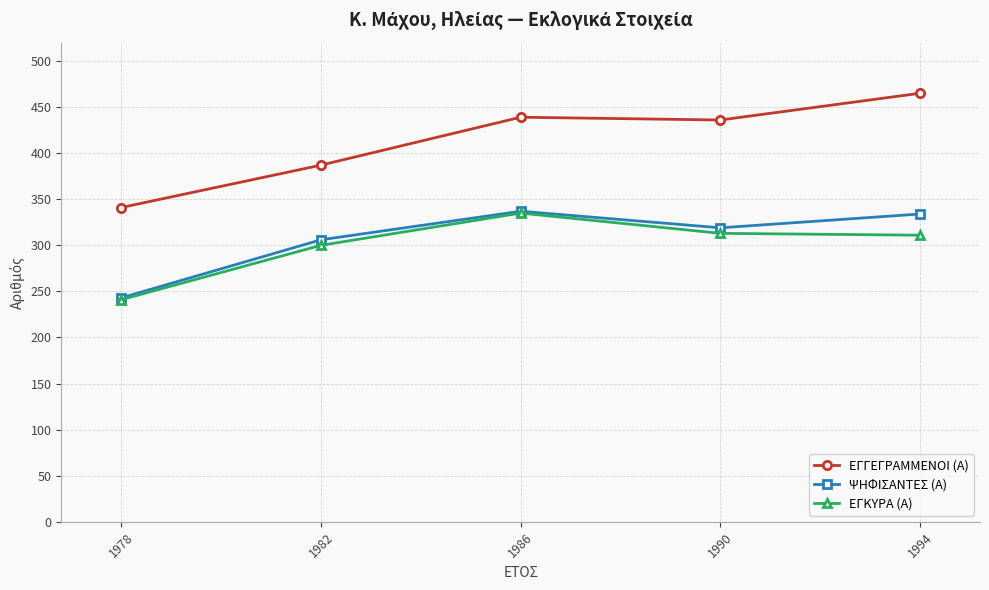

Which series has the largest range (max minus min)?

ΕΓΓΕΓΡΑΜΜΕΝΟΙ (Α)